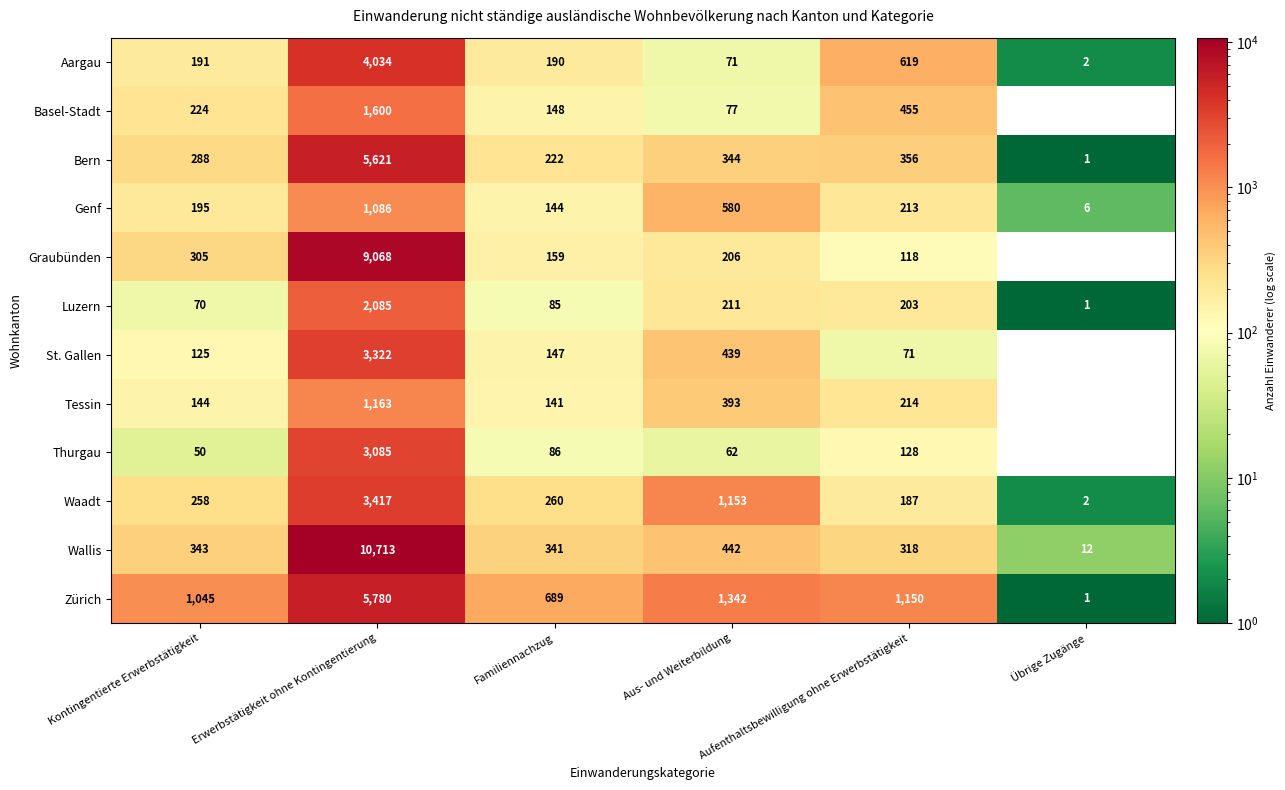

What is the highest value of the St. Gallen series?

3322